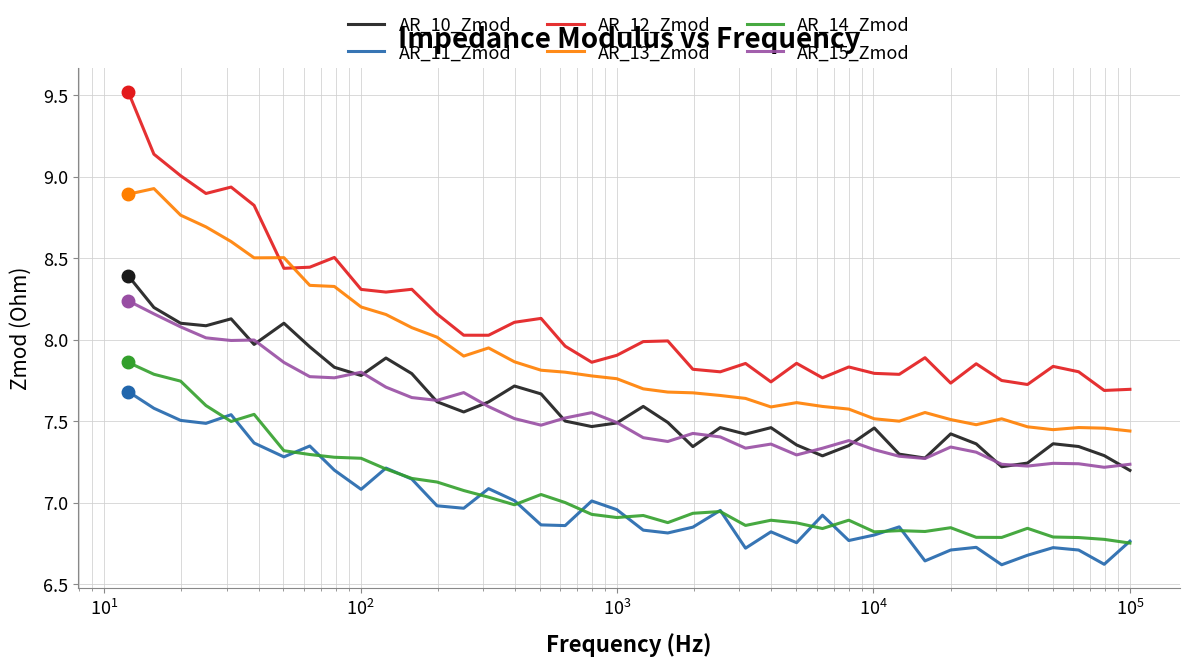

How many lines are shown in the chart?

6